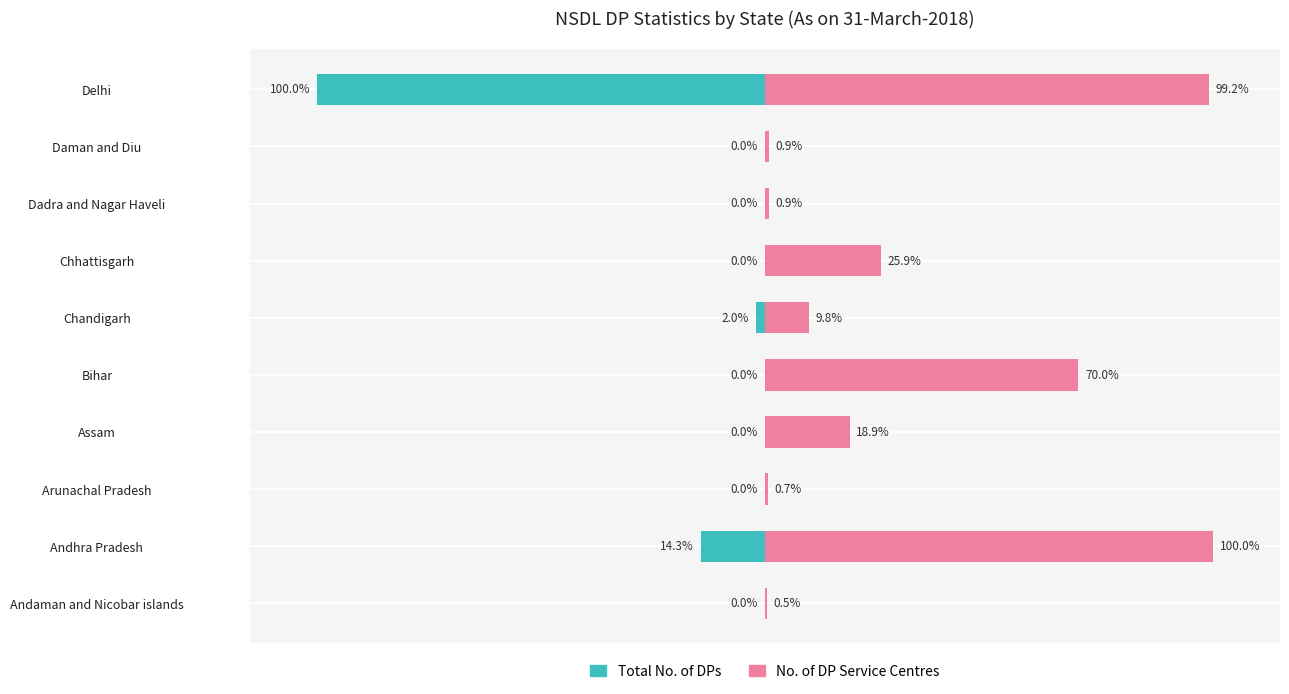

Which series has the largest total across all categories?

No. of DP Service Centres